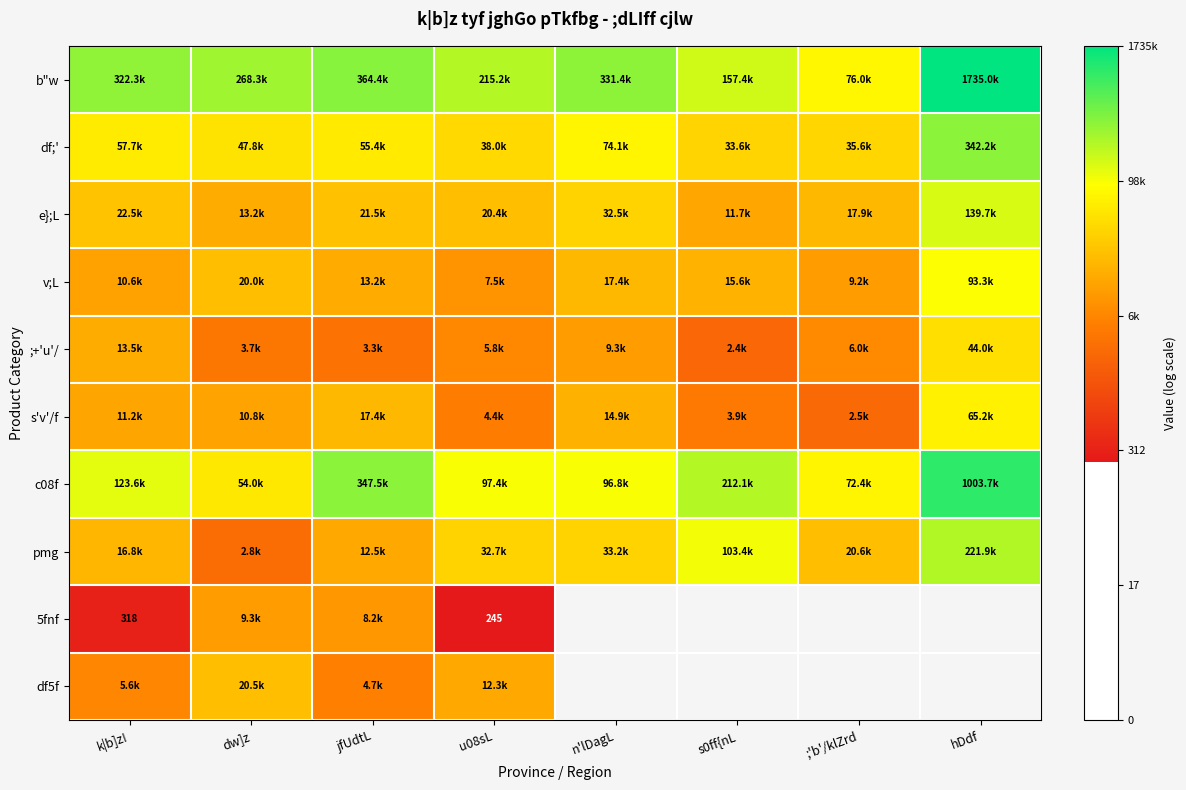

The value of e};L at jfUdtL is 3.6. True or false?

False